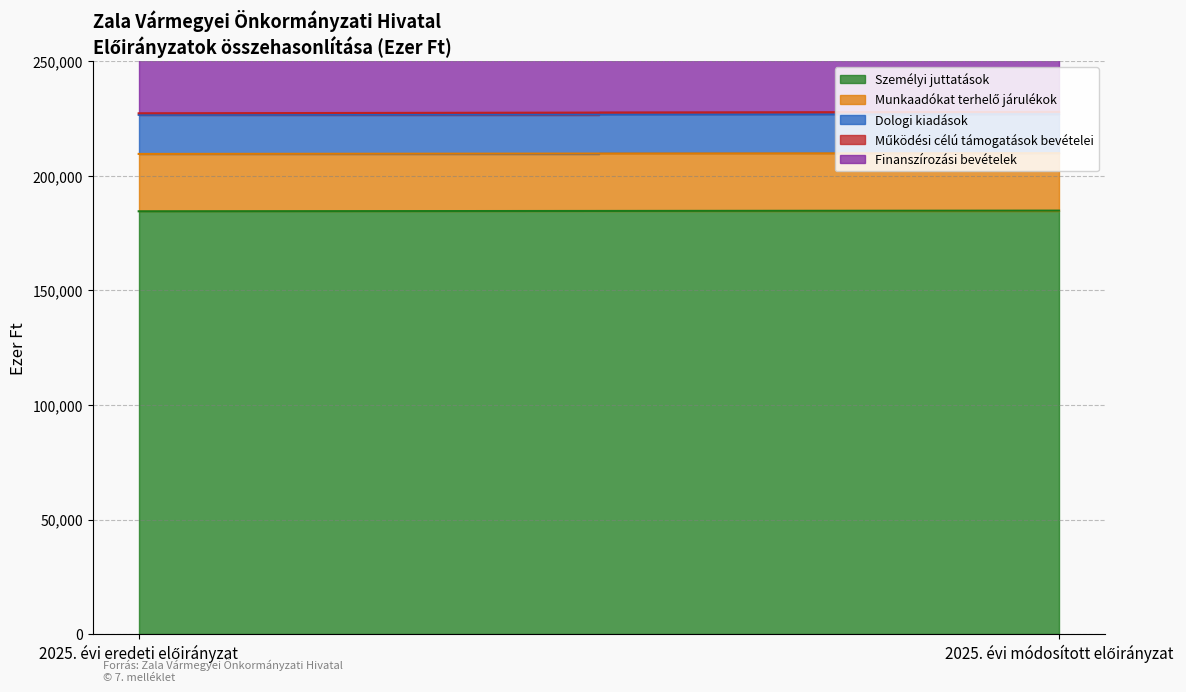

What value does the Finanszírozási bevételek series have at 2025. évi eredeti előirányzat?

232479